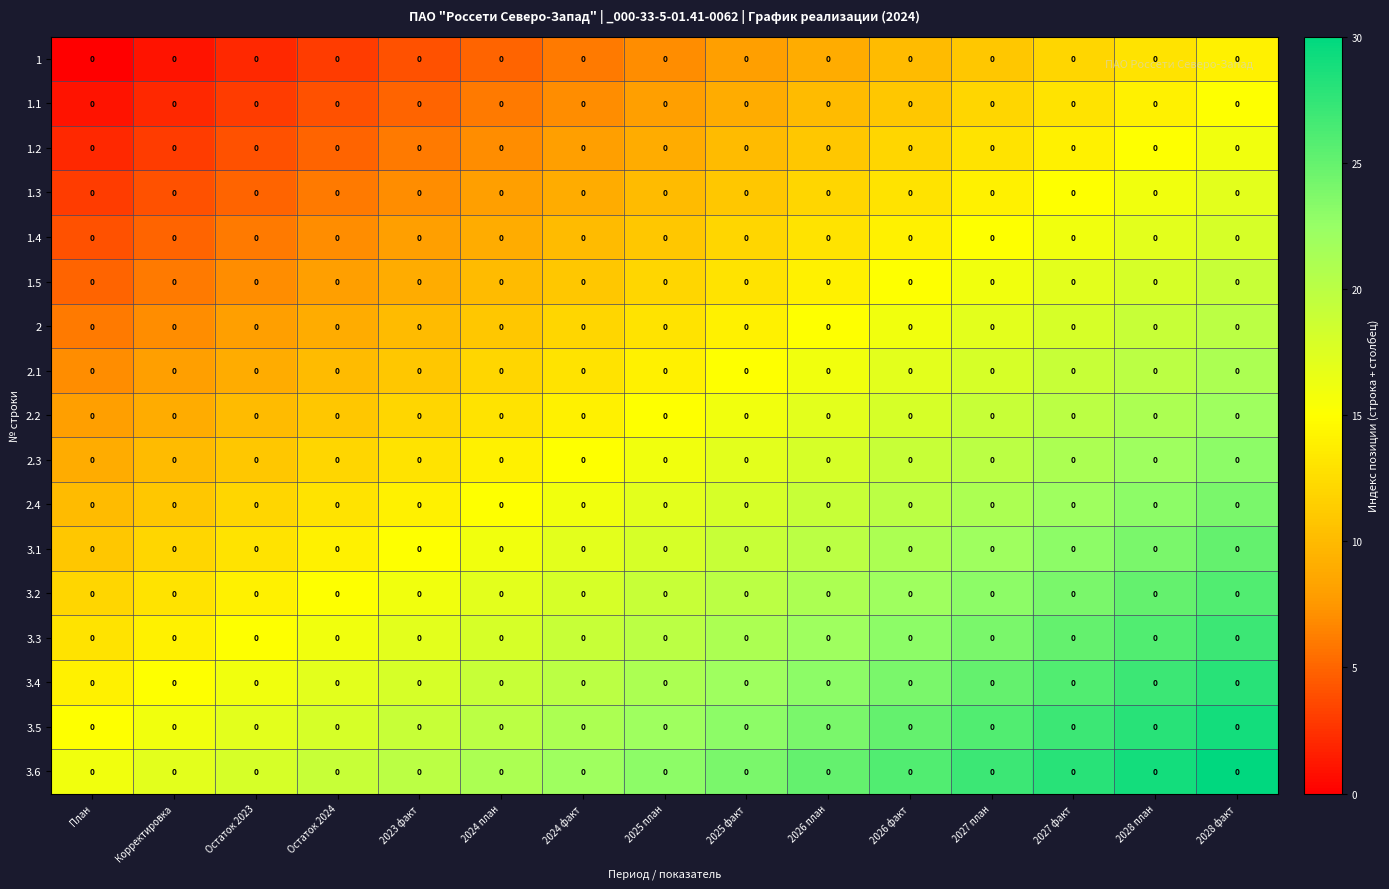

What is the difference between the row_15 values at Корректировка and Остаток 2024?

2